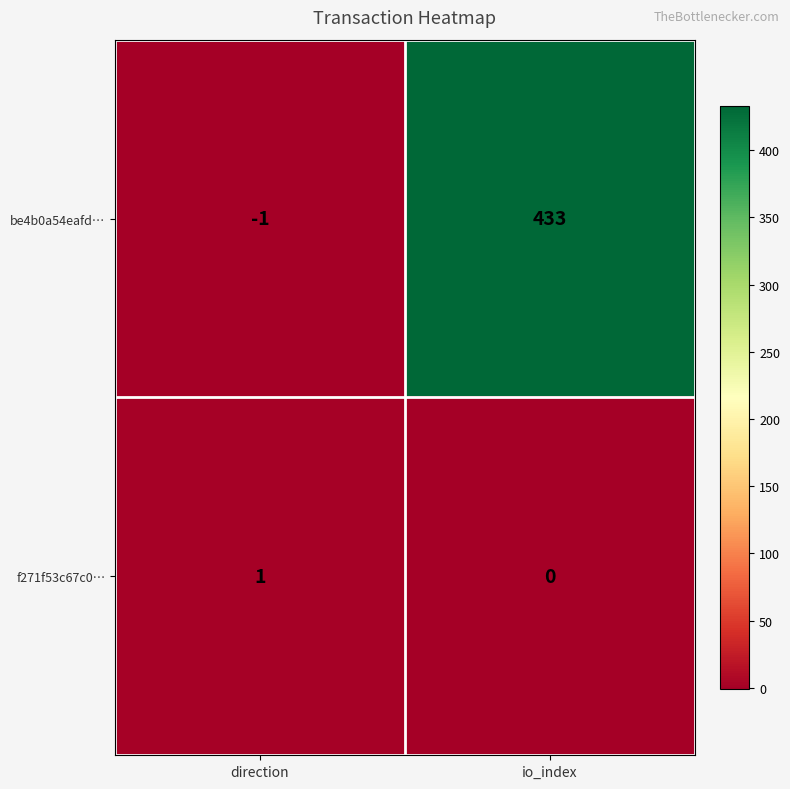

Reading left to right, transcribe all the data shown in this chart.

be4b0a54eafd…: -1	433
f271f53c67c0…: 1	0